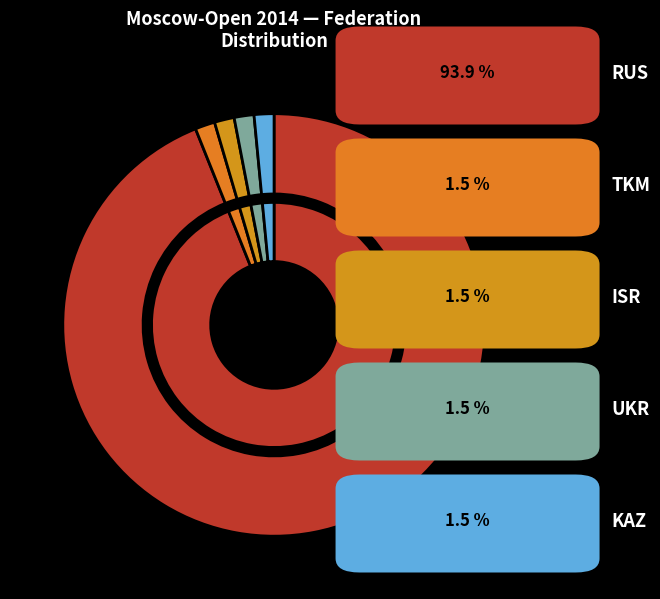

What portion of the pie excludes ISR?

98.5%